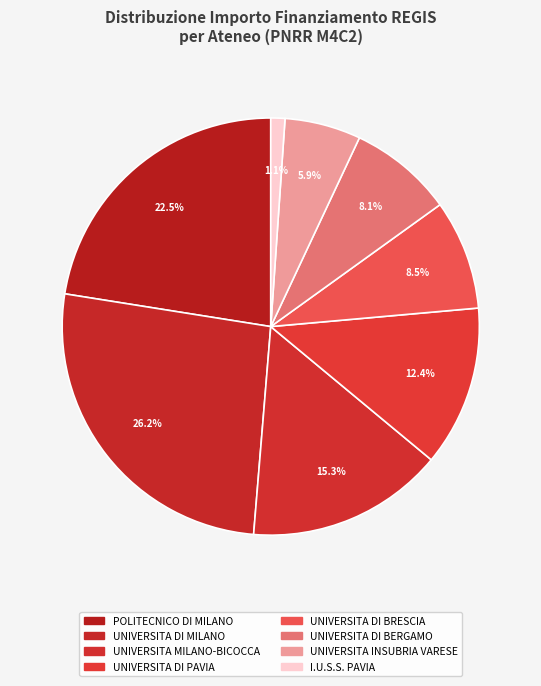

What percentage is NOT represented by UNIVERSITA DI PAVIA?

87.6%